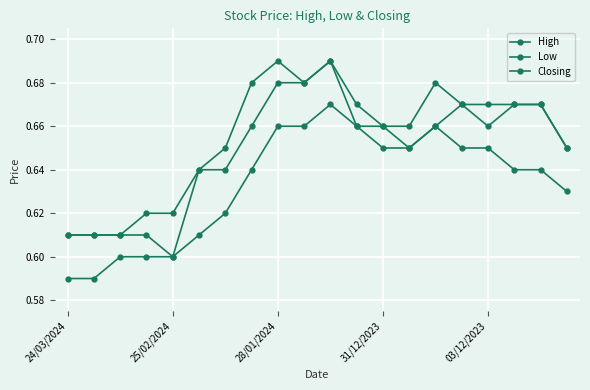

In Low, how many points are higher than both neighbors (excluding endpoints)?

2